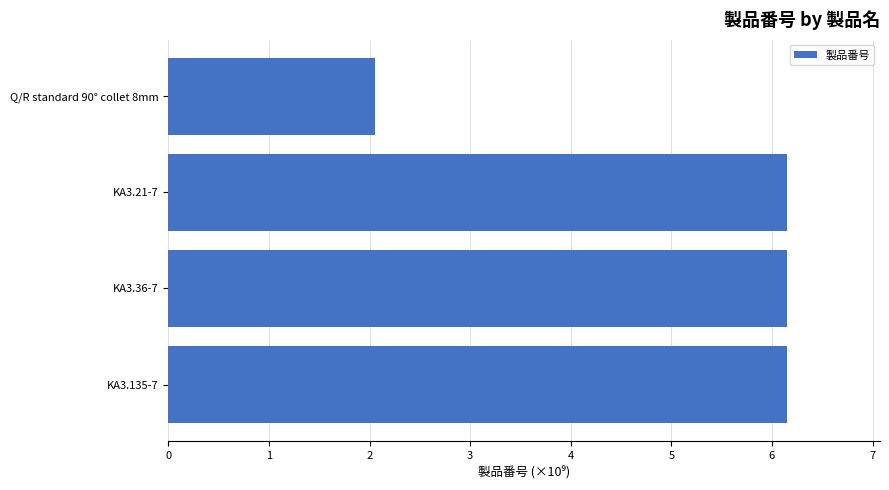

True or false: the data shows 3.0 at KA3.135-7.

False